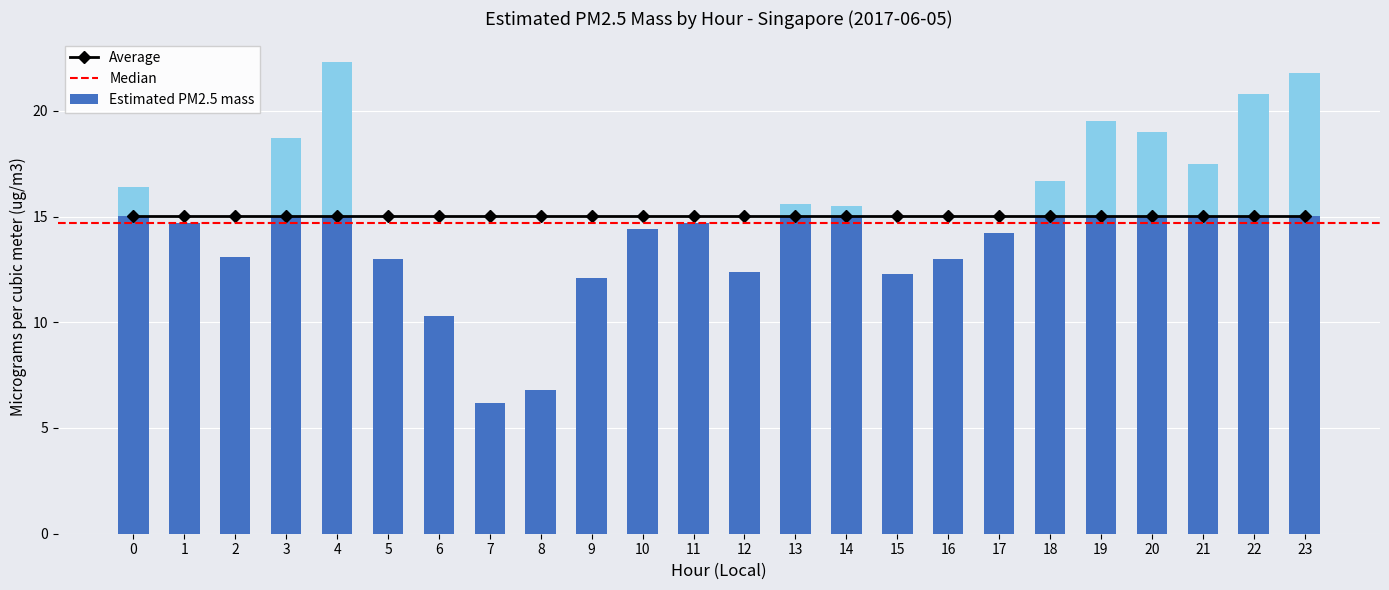

What is the value of the 7th bar from the left?

10.3